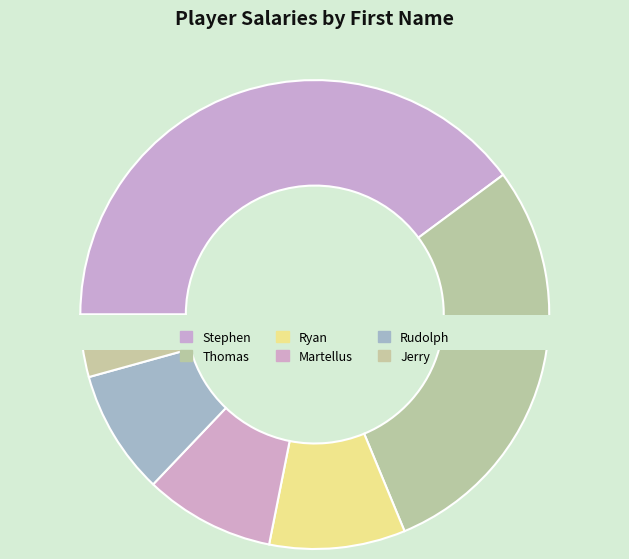

The Martellus slice represents 9% of the pie. True or false?

True